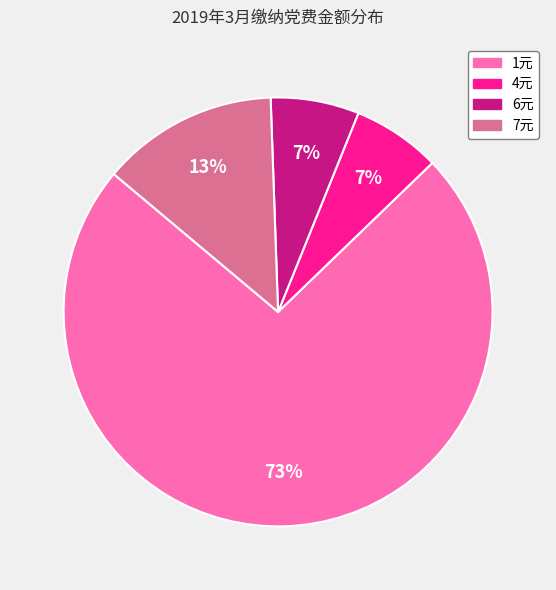

Do 1元 and 7元 together represent more than half of the pie?

Yes